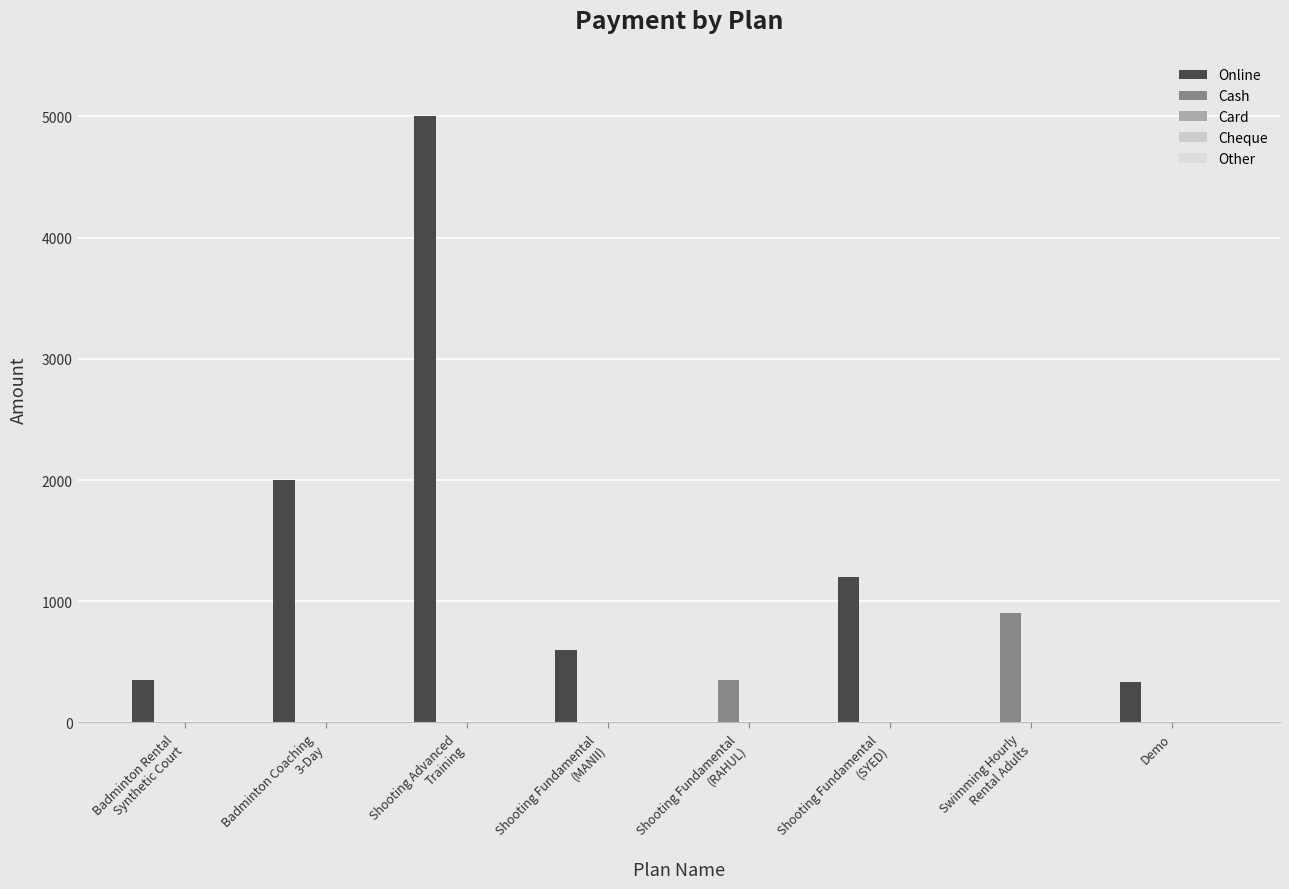

Reading left to right, what are all the values shown in this chart?

Online: 350	2000	5000	600	0	1200	0	330
Cash: 0	0	0	0	350	0	900	0
Card: 0	0	0	0	0	0	0	0
Cheque: 0	0	0	0	0	0	0	0
Other: 0	0	0	0	0	0	0	0